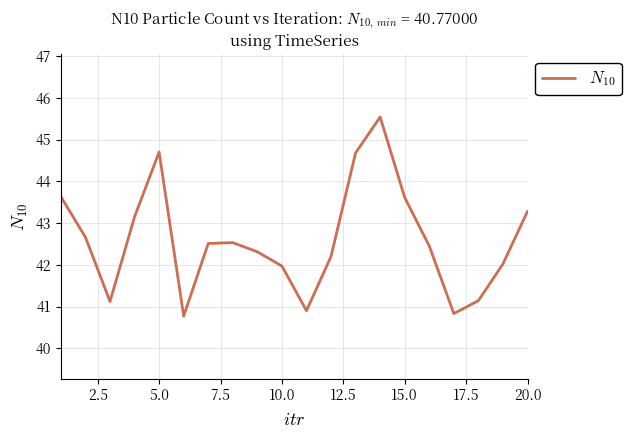

What is the minimum value shown in the chart?

40.8